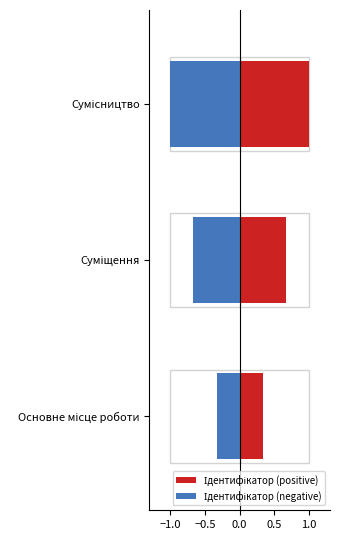

The value of Ідентифікатор (positive) at Суміщення is 0.3. True or false?

False